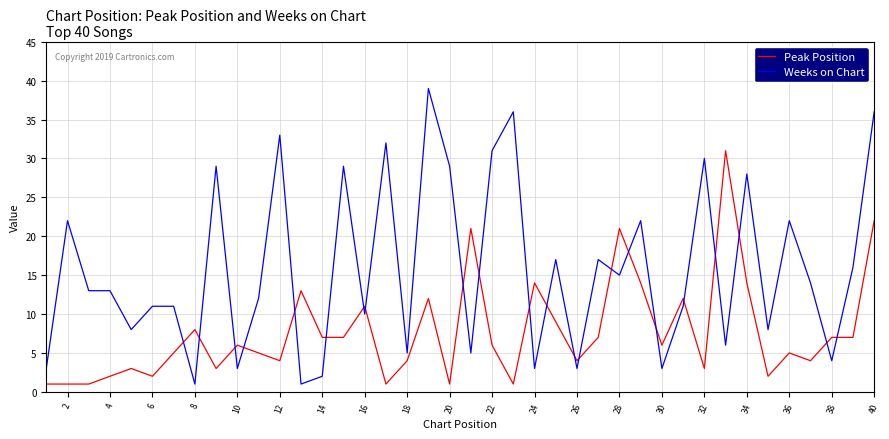

True or false: Peak Position and Weeks on Chart cross at least once.

True